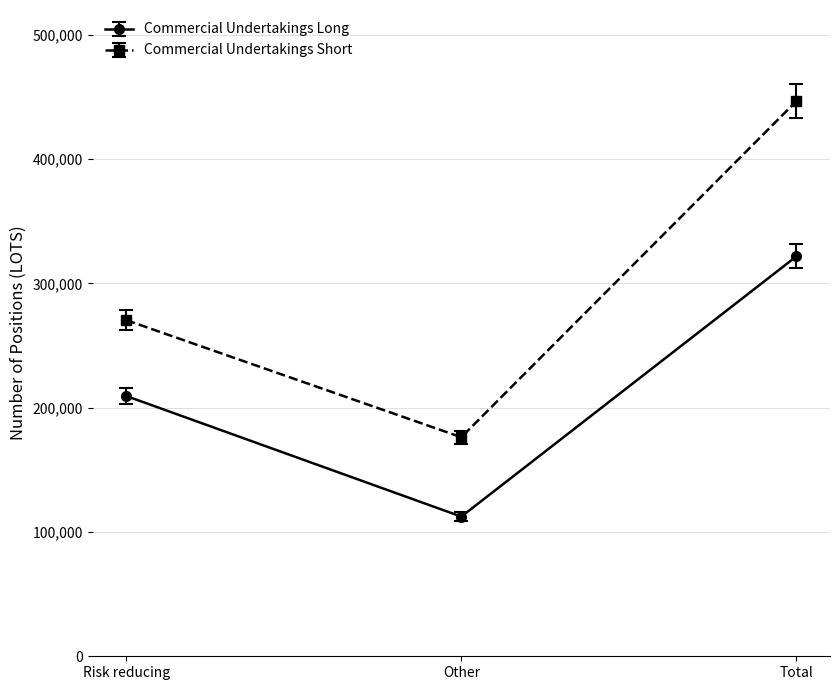

What is the label of the 3rd point from the right?

Risk reducing